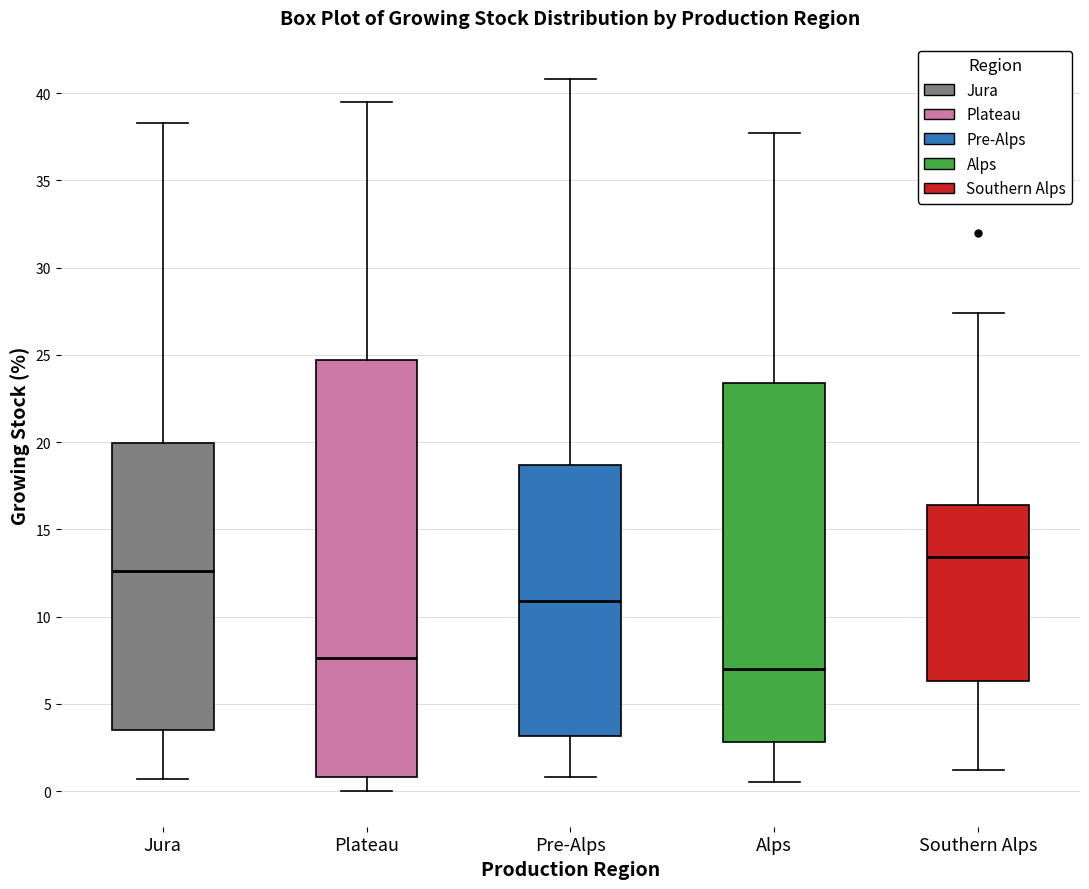

Which box's median line is the lowest?

Alps